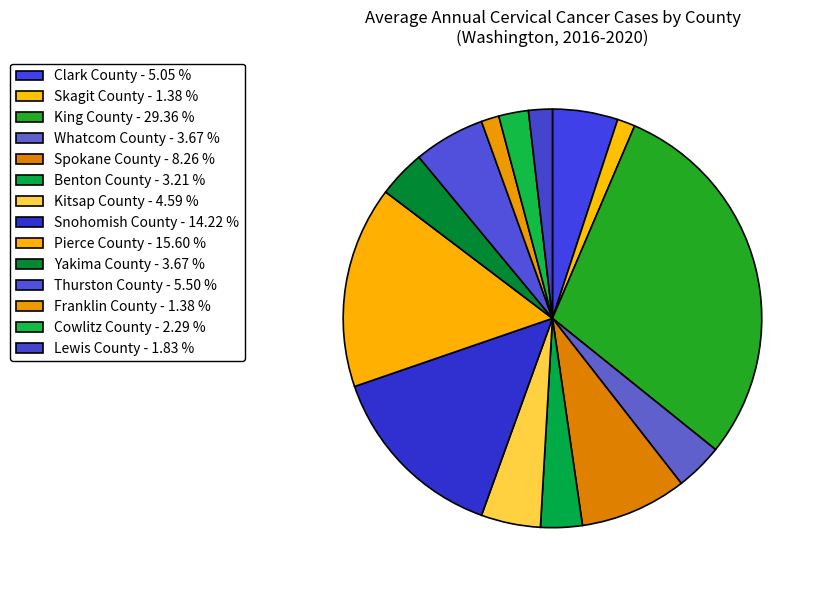

Count the number of slices in the pie.

14